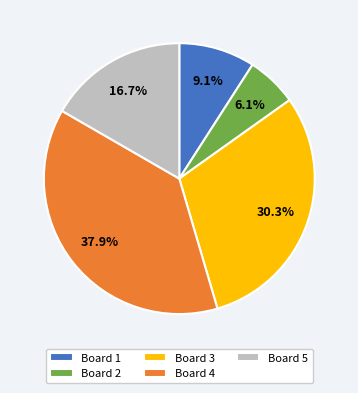

What percentage do Board 3 and Board 1 together represent?

39.4%